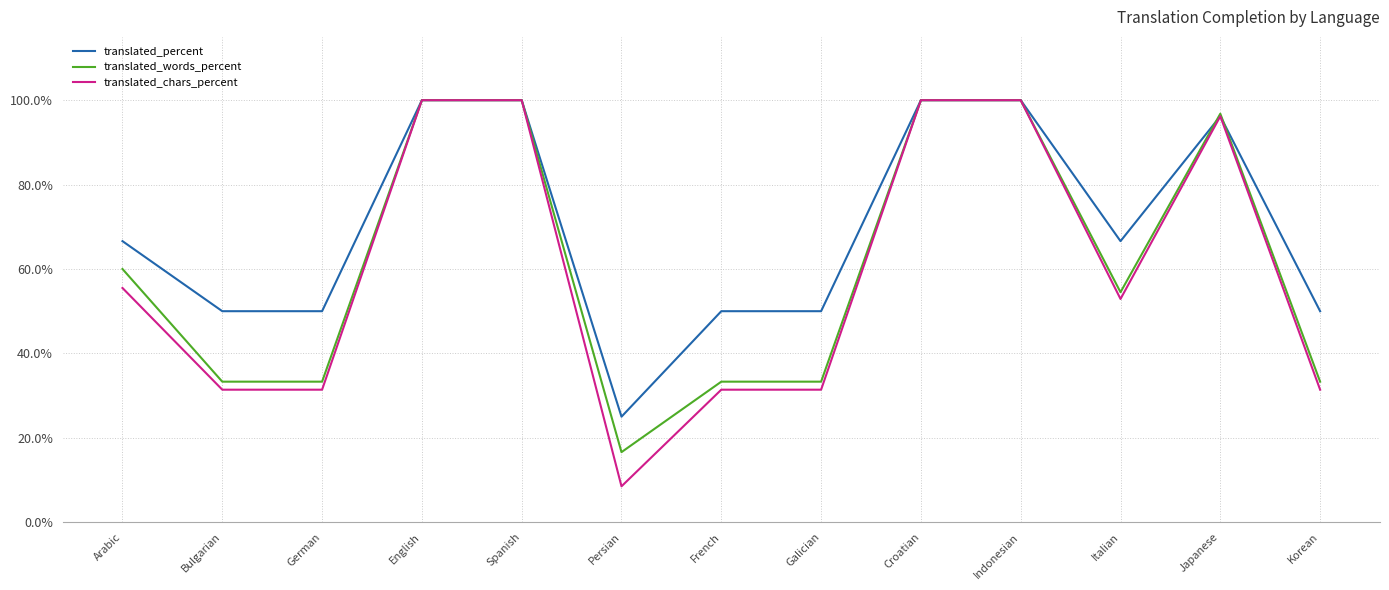

Reading left to right, list all the values displayed in this chart.

translated_percent: Arabic=66.6	Bulgarian=50.0	German=50.0	English=100.0	Spanish=100.0	Persian=25.0	French=50.0	Galician=50.0	Croatian=100.0	Indonesian=100.0	Italian=66.6	Japanese=96.2	Korean=50.0
translated_words_percent: Arabic=60.0	Bulgarian=33.3	German=33.3	English=100.0	Spanish=100.0	Persian=16.6	French=33.3	Galician=33.3	Croatian=100.0	Indonesian=100.0	Italian=54.5	Japanese=96.8	Korean=33.3
translated_chars_percent: Arabic=55.5	Bulgarian=31.4	German=31.4	English=100.0	Spanish=100.0	Persian=8.5	French=31.4	Galician=31.4	Croatian=100.0	Indonesian=100.0	Italian=52.9	Japanese=96.2	Korean=31.4